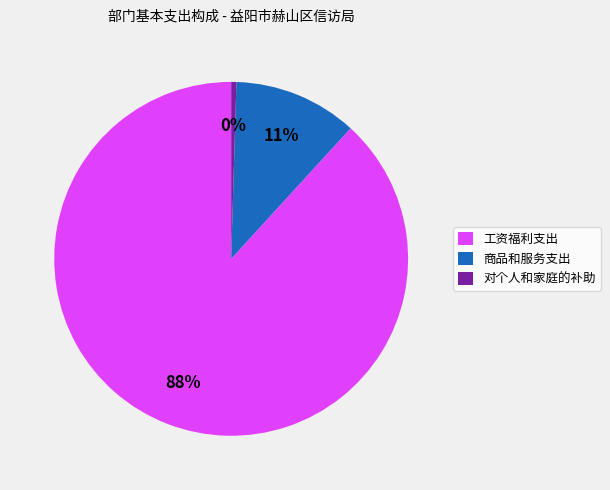

Rank the categories by value from highest to lowest.

工资福利支出, 商品和服务支出, 对个人和家庭的补助